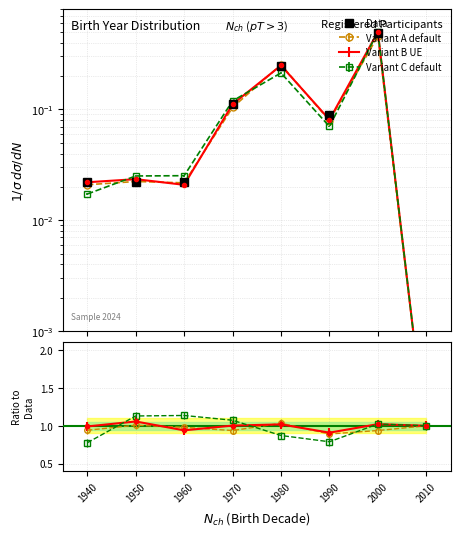

At which category does the data reach its first local valley?

1990